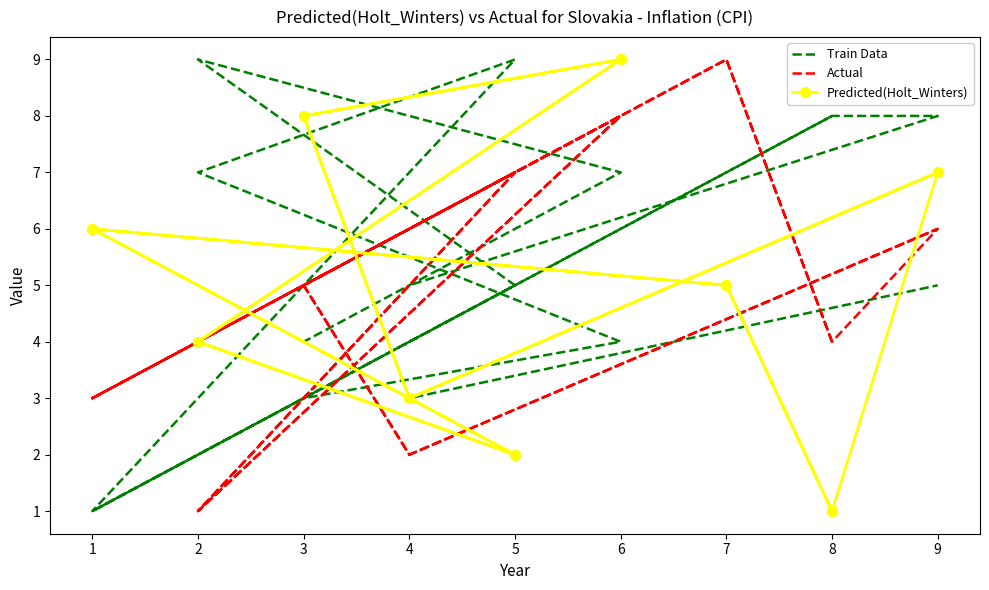

At which label is Train Data closest to 5?

4